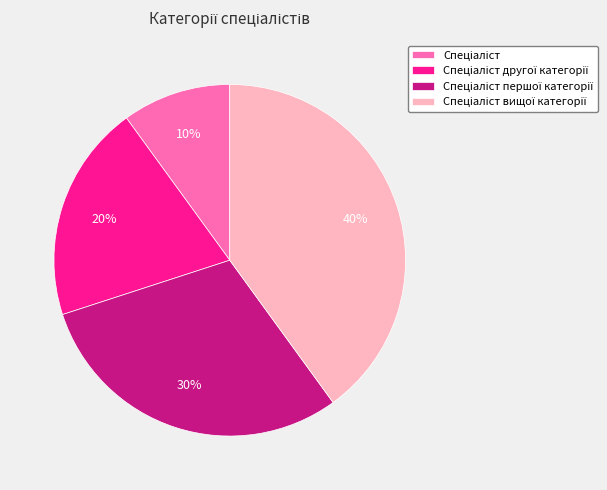

How many slices are in this pie chart?

4